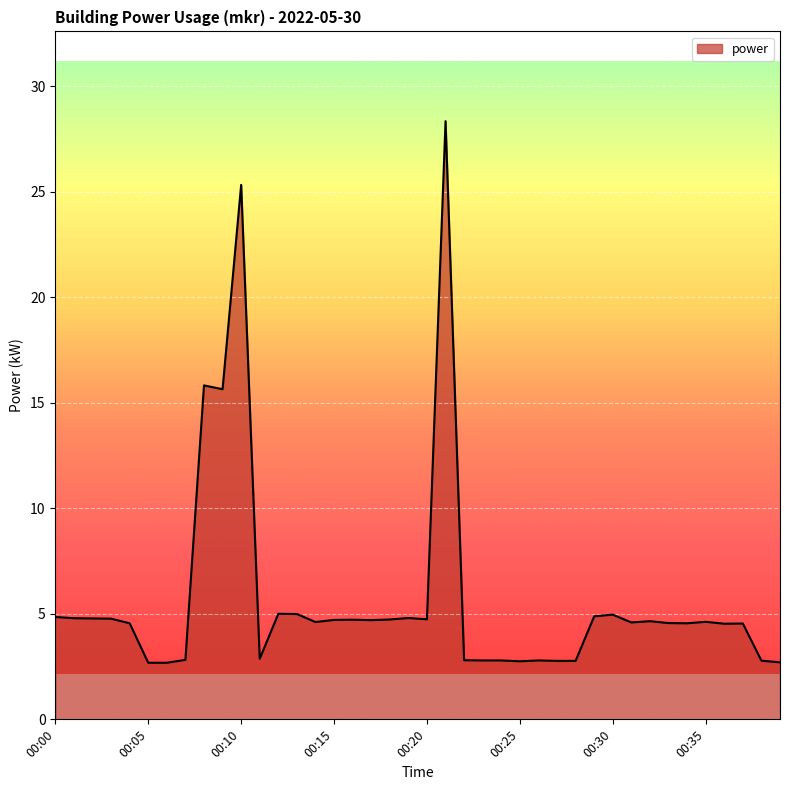

What is the difference between the maximum and minimum values?

25.7